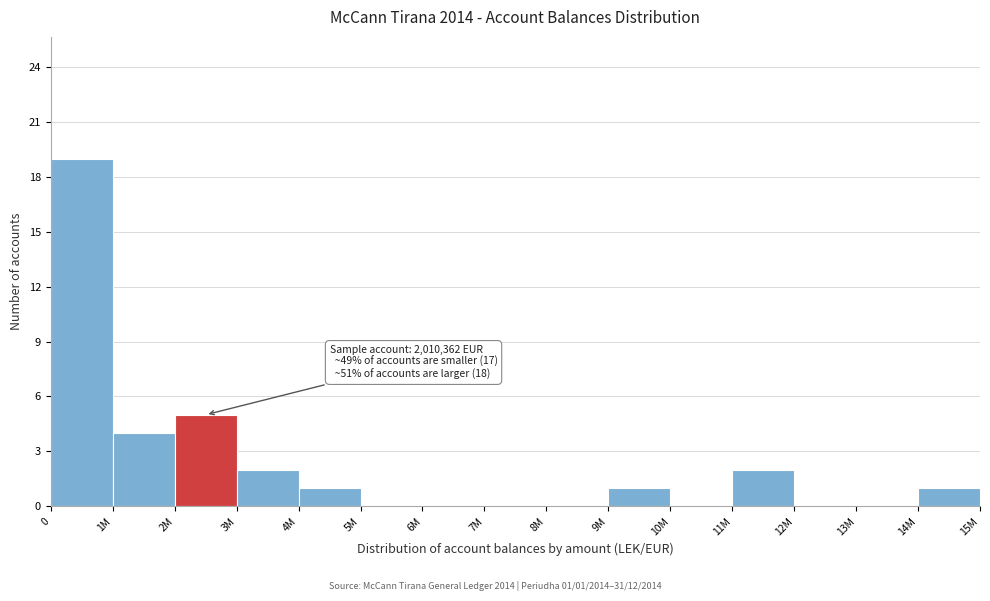

Reading left to right, list all the values displayed in this chart.

0=19	1M=4	2M=5	3M=2	4M=1	5M=0	6M=0	7M=0	8M=0	9M=1	10M=0	11M=2	12M=0	13M=0	14M=1